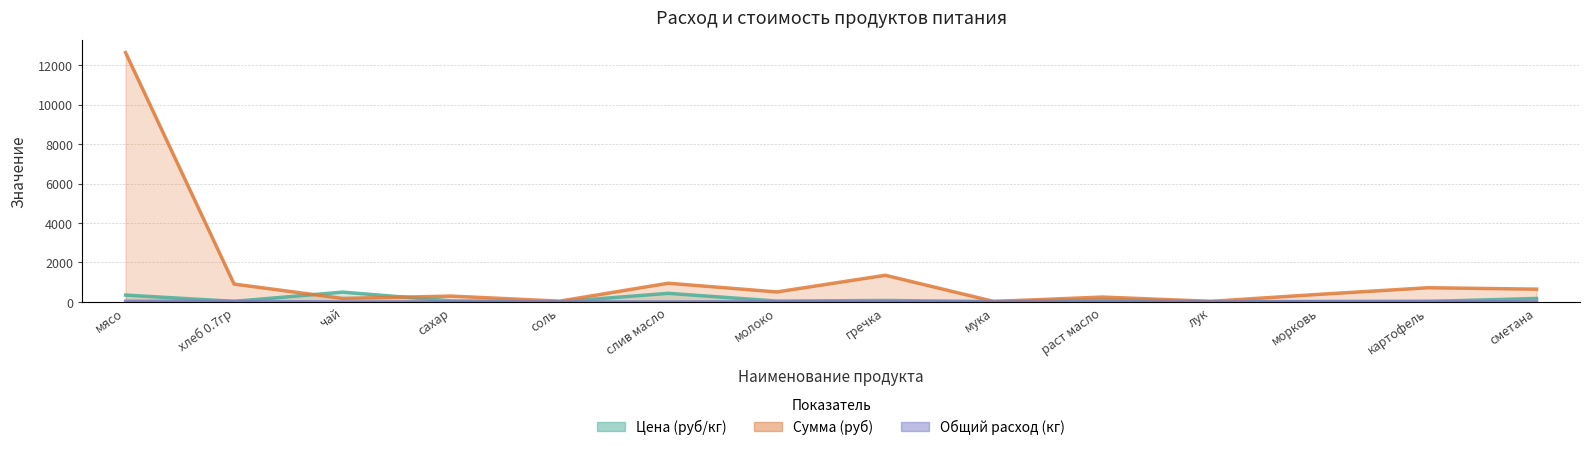

True or false: Сумма (руб) has more than 2 interior local peaks.

True